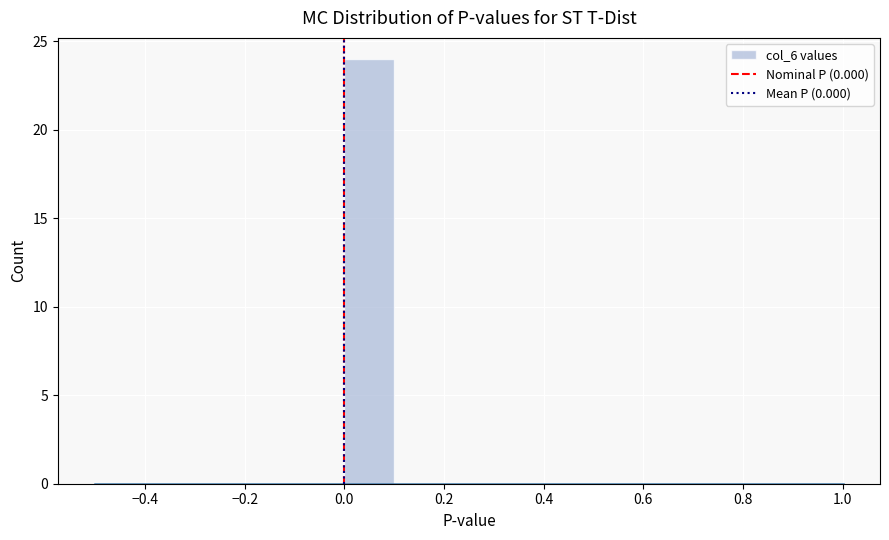

Reading left to right, list every bar in this chart as the range it spans on the x-axis followed by its height. The values are not printed on the chart, so give them approximately, as read against the axis.

-0.5 to -0.4: 0
-0.4 to -0.3: 0
-0.3 to -0.2: 0
-0.2 to -0.1: 0
-0.1 to 0.0: 0
0.0 to 0.1: 24
0.1 to 0.2: 0
0.2 to 0.3: 0
0.3 to 0.4: 0
0.4 to 0.5: 0